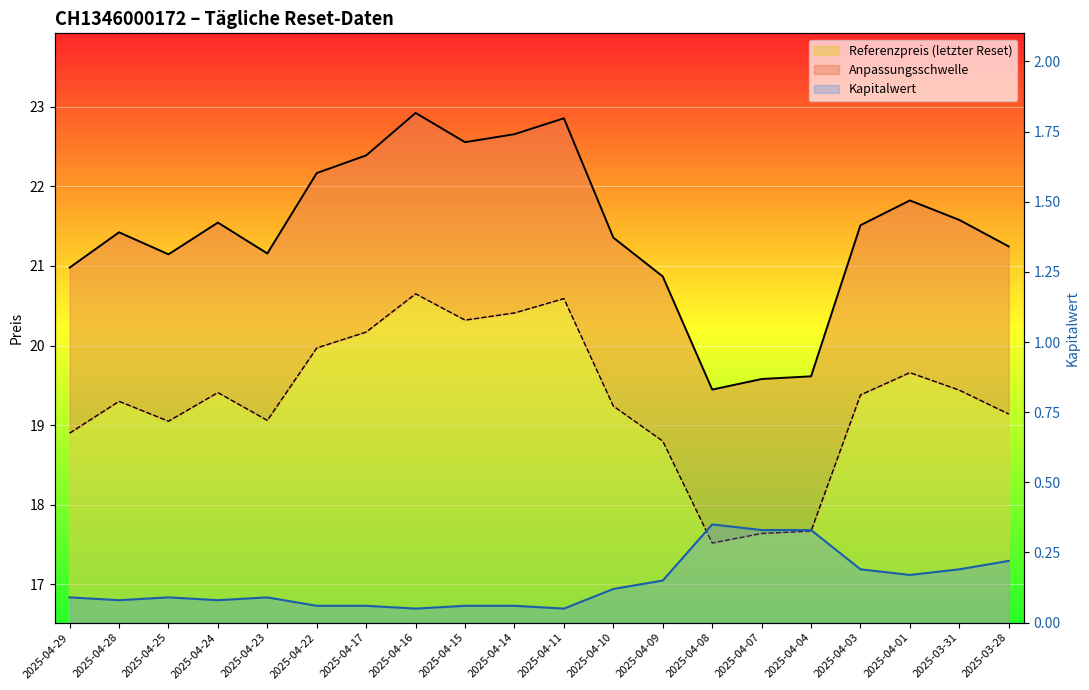

What is the sum of all Anpassungsschwelle values?

428.8